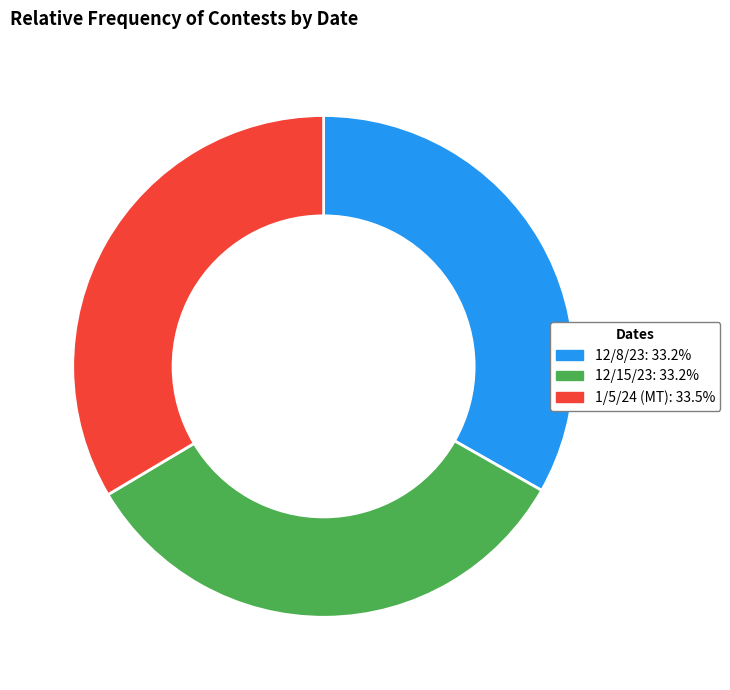

Is it true that 12/15/23 is 19% of the pie?

False